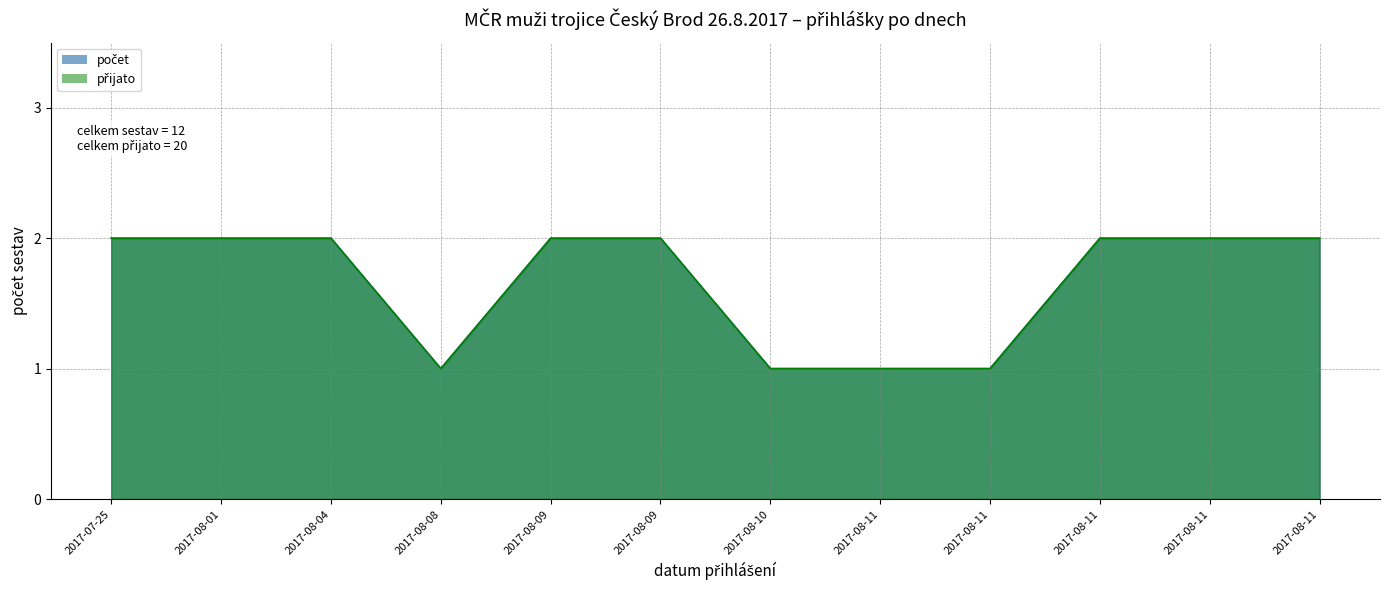

What is the difference between the maximum and minimum values in the počet series?

1